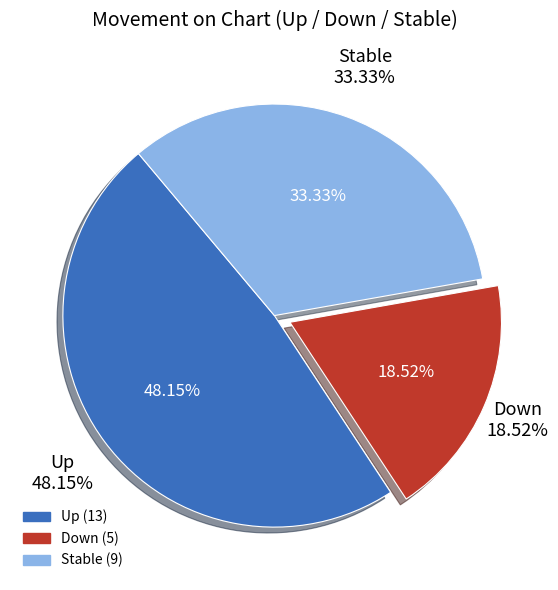

What is the change in value from up to down?

-8